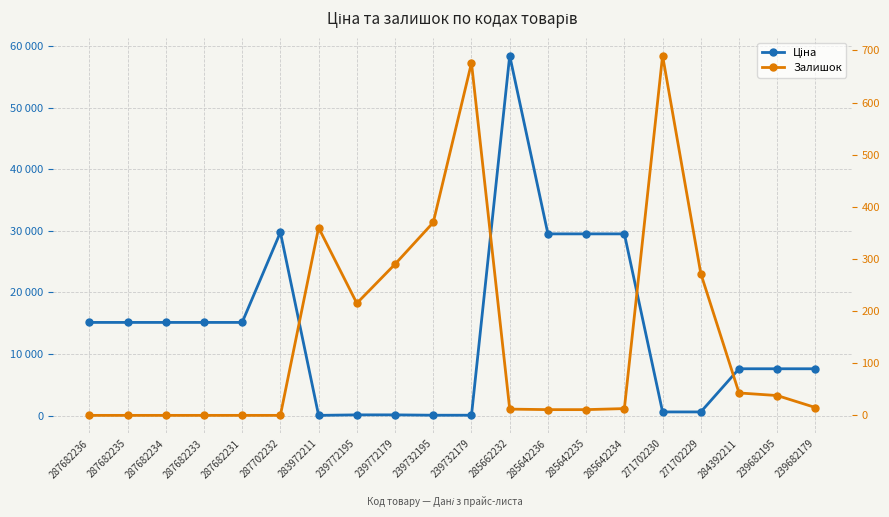

How many data points in Ціна are less than 15120?

10